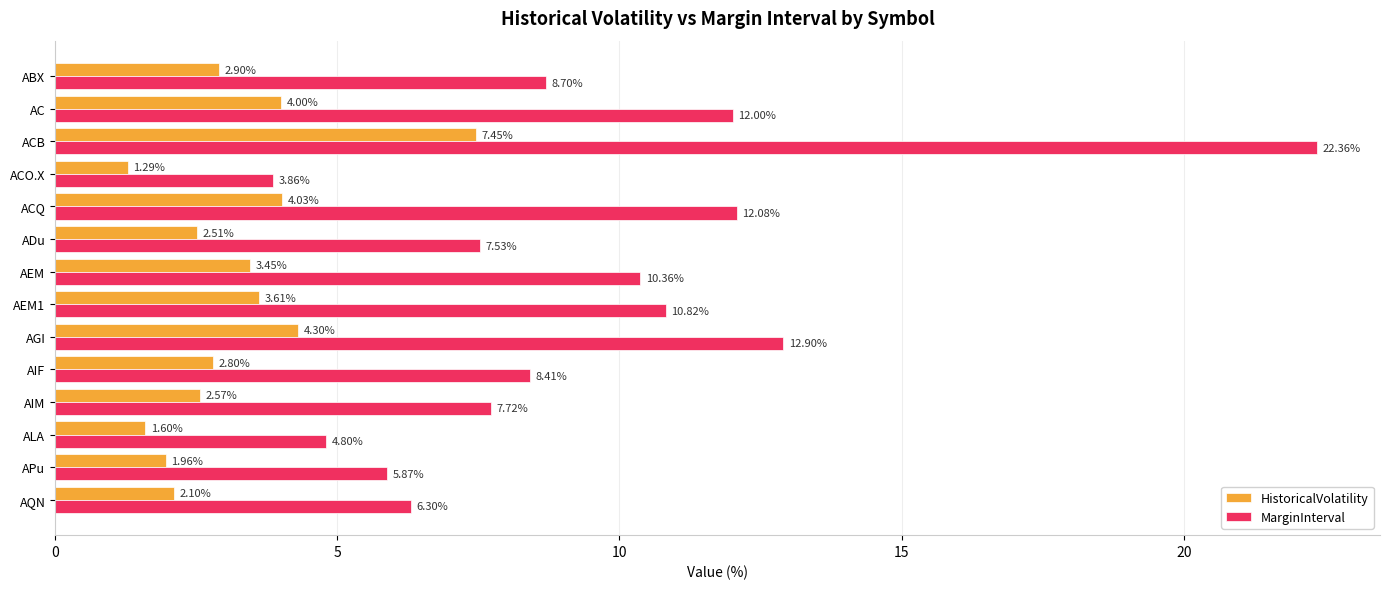

Which category has the lowest value in the HistoricalVolatility series?

ACO.X